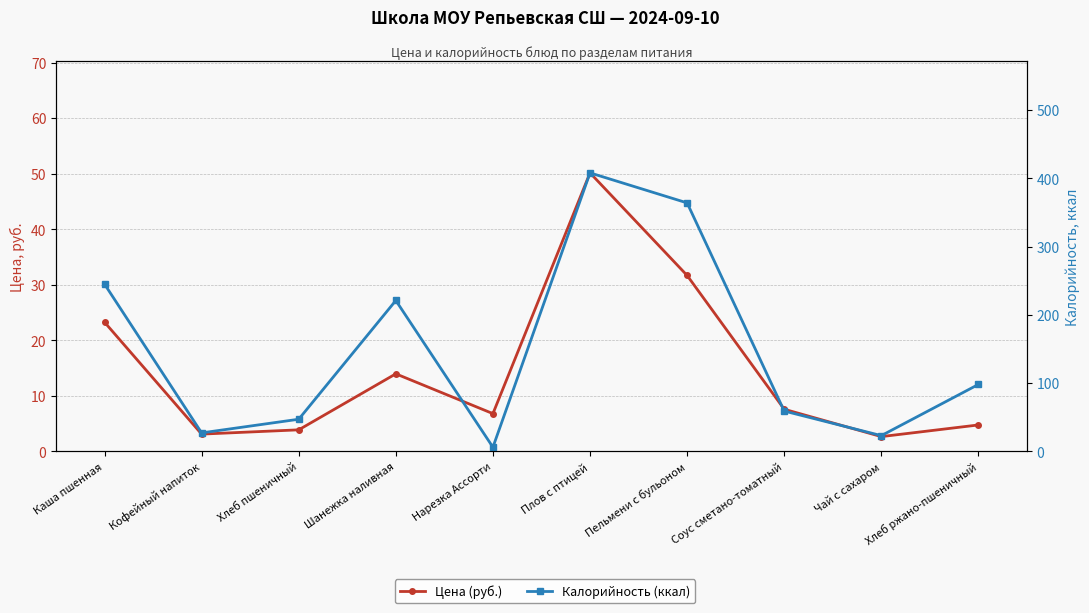

How many data points in Калорийность (ккал) are less than 98?

5